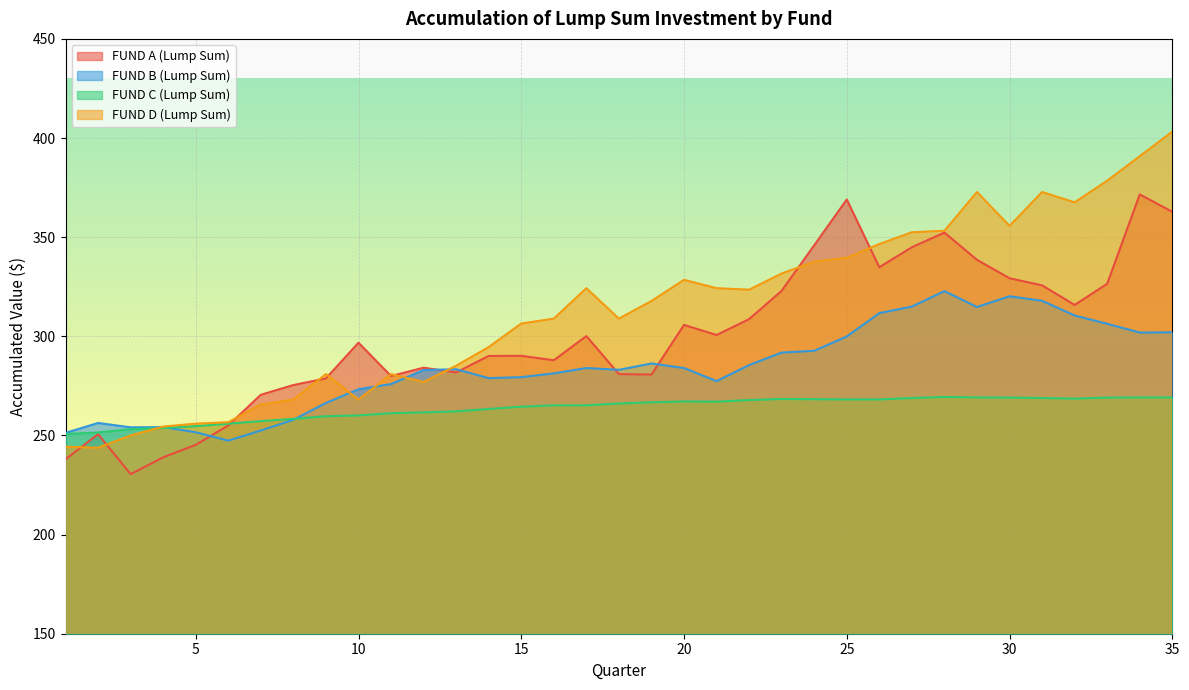

The FUND C (Lump Sum) series shows 412.7 at 6. True or false?

False